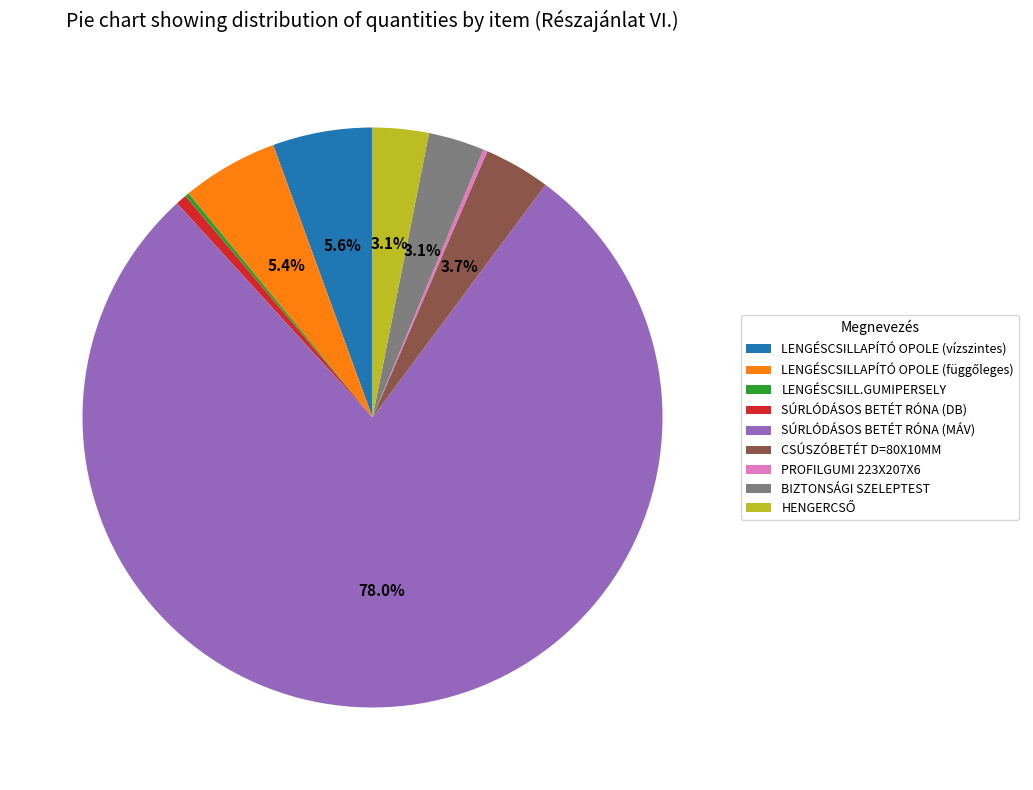

Is there any slice that represents more than half of the pie?

Yes